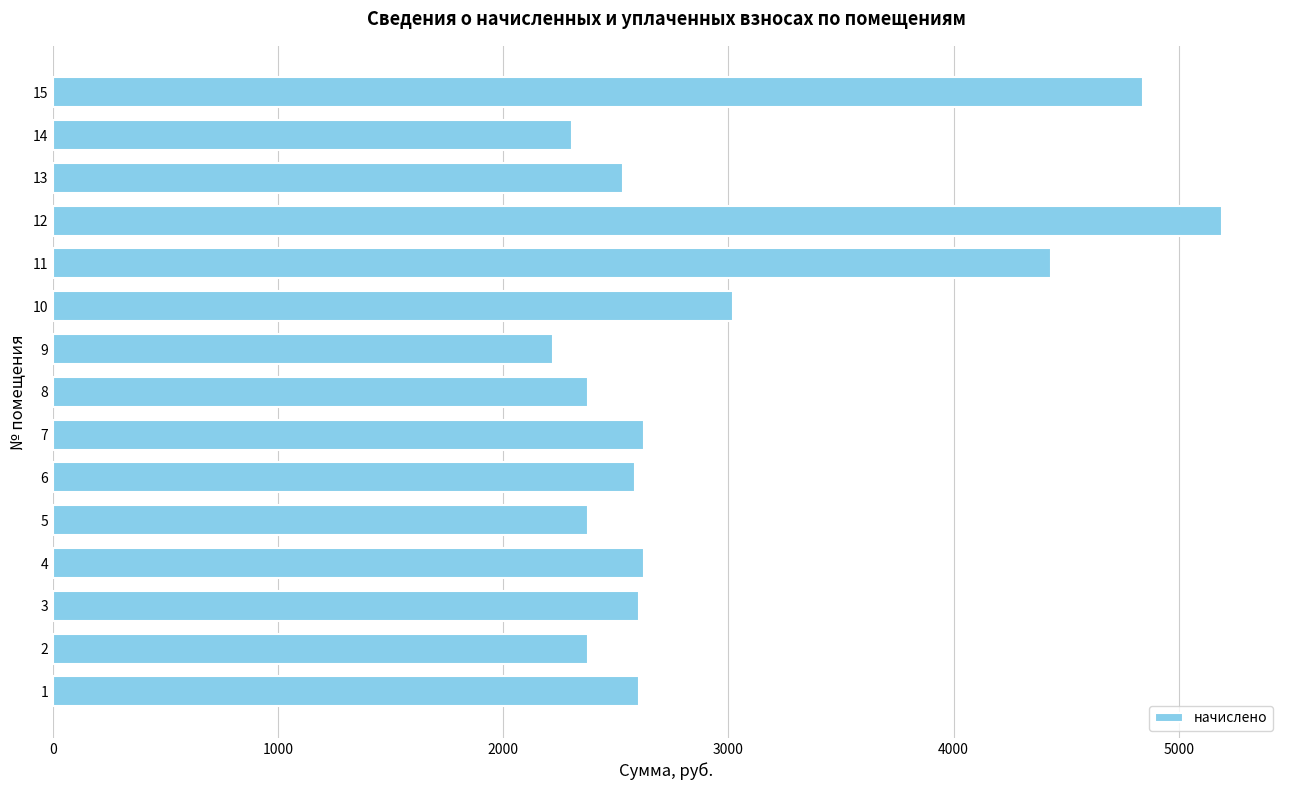

What is the smallest value displayed?

2220.7